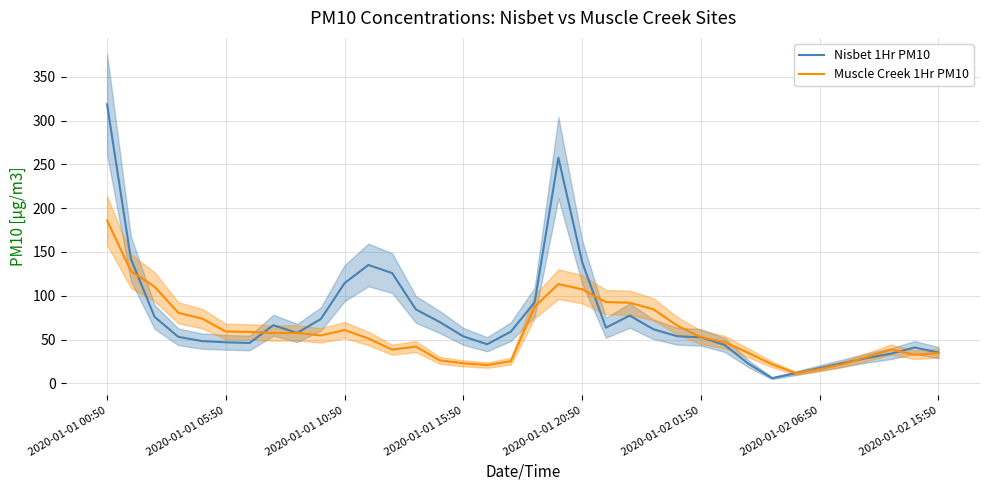

True or false: Nisbet 1Hr PM10 has a value of 41.0 at 34.

True